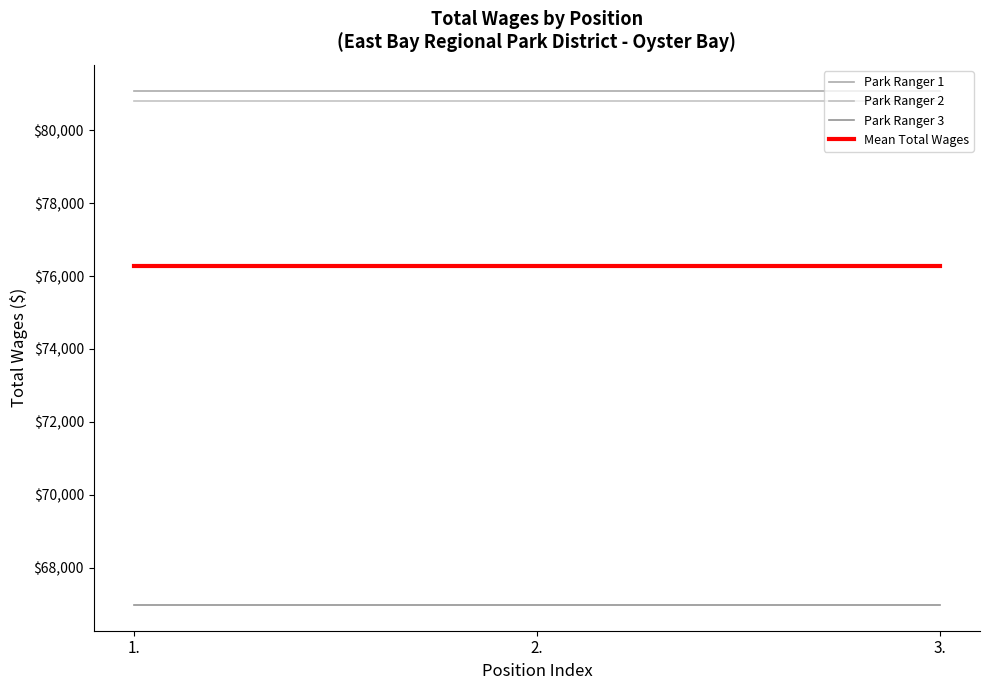

Read the Park Ranger 1 value at 2..

81086.0